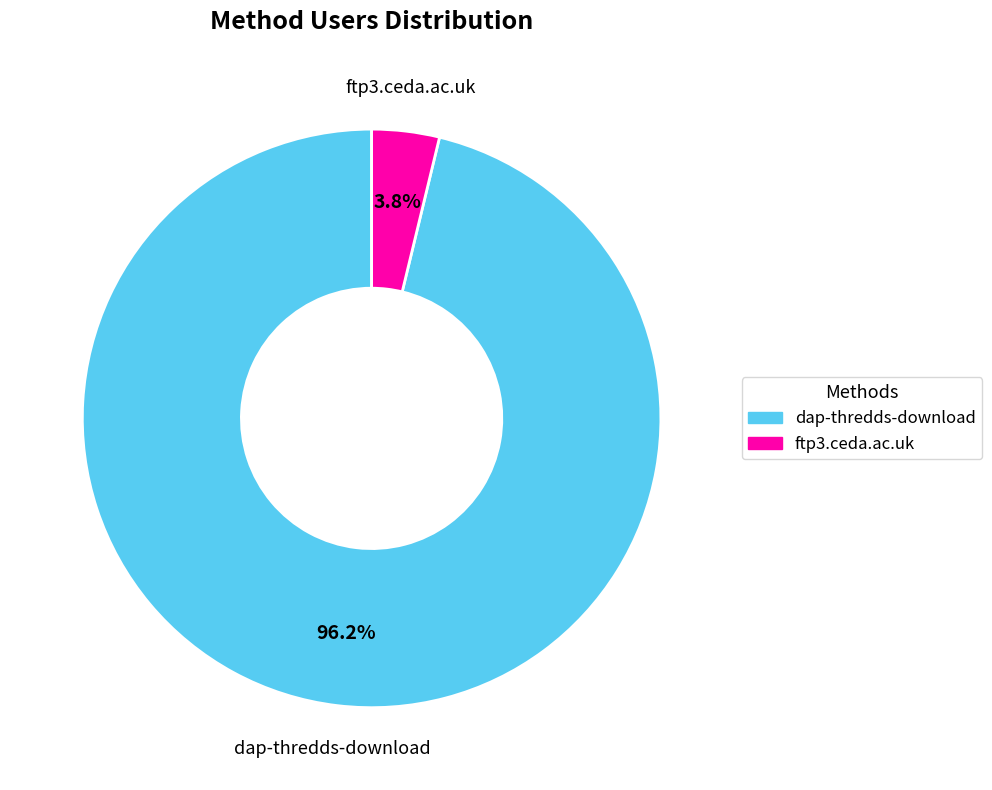

To the nearest percent, what percentage of the pie is dap-thredds-download?

96%